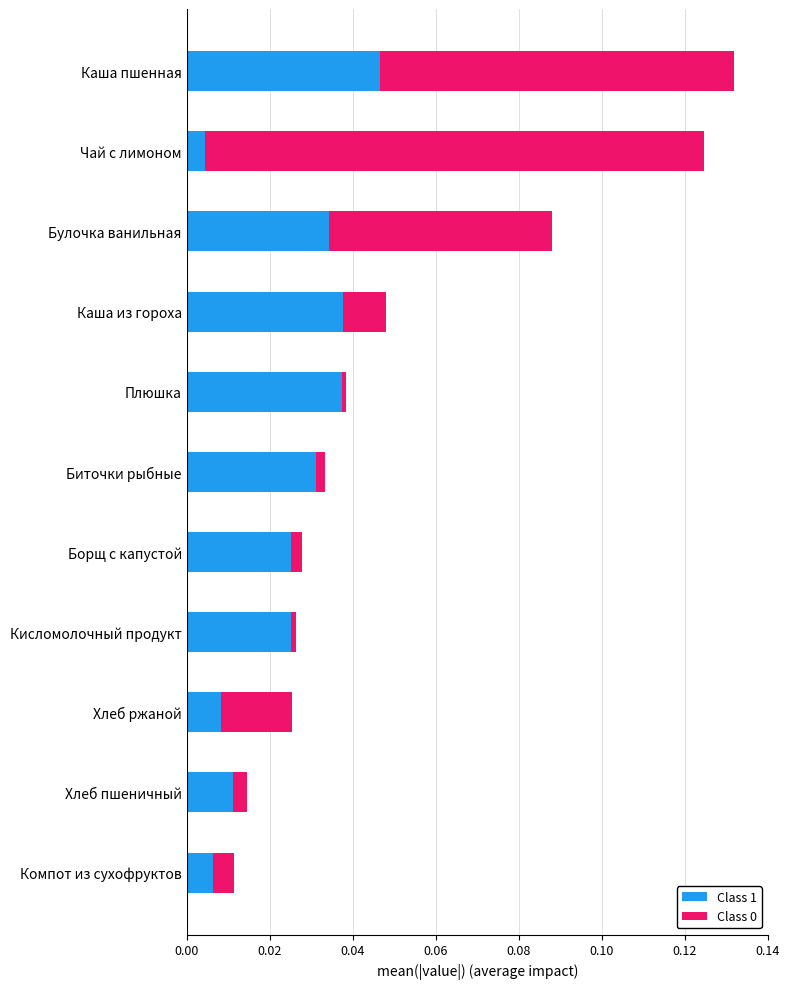

True or false: Class 1 has a value of 0.0 at Хлеб ржаной.

True